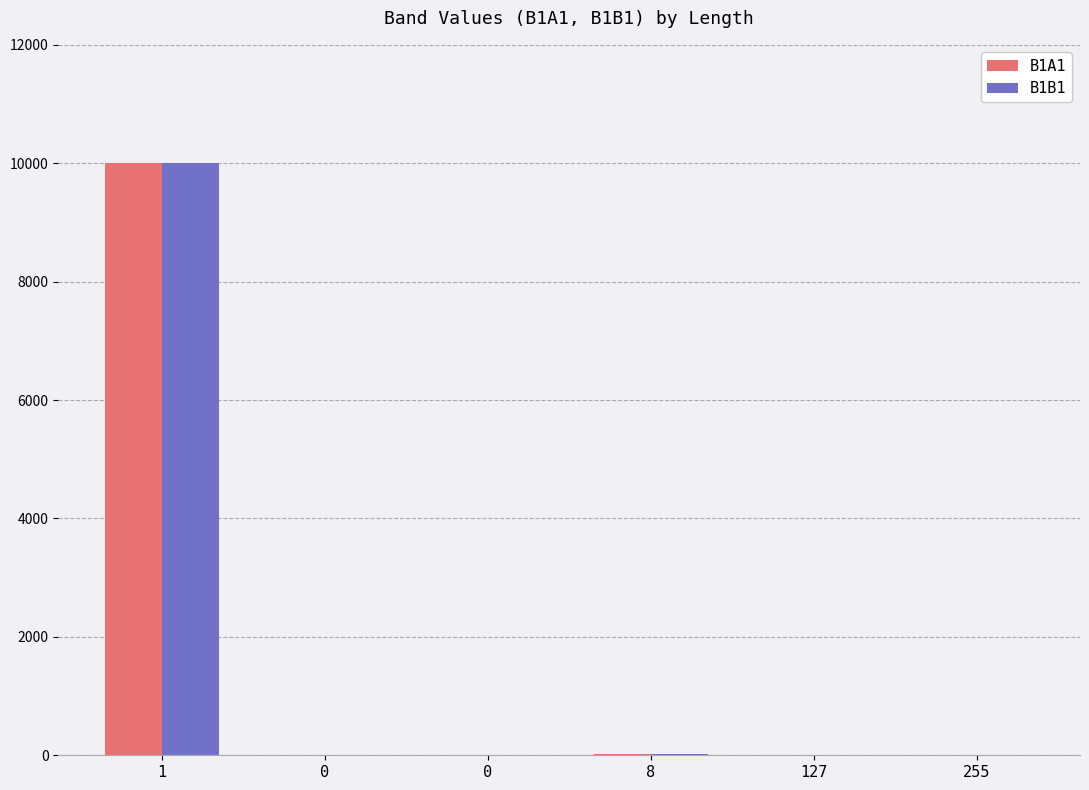

How many groups of bars are there?

6